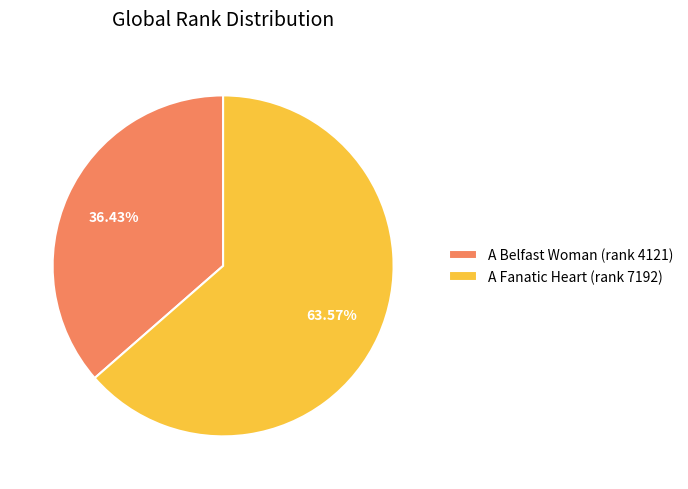

Combined, do A Fanatic Heart and A Belfast Woman account for over 50%?

Yes